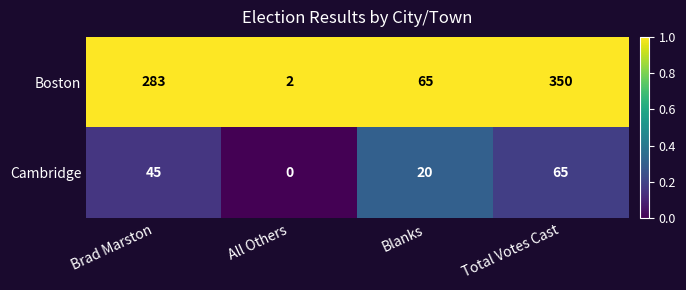

How many categories are shown in the chart?

4